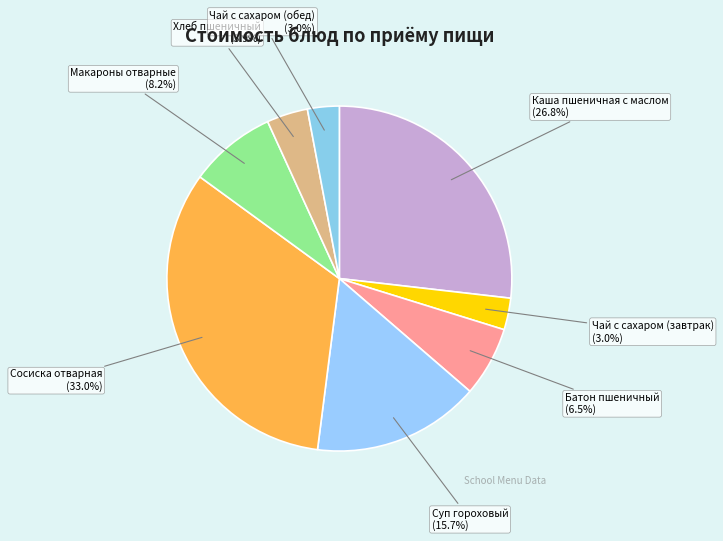

Approximately how many times larger is the value at Сосиска отварная compared to Суп гороховый?

2.1